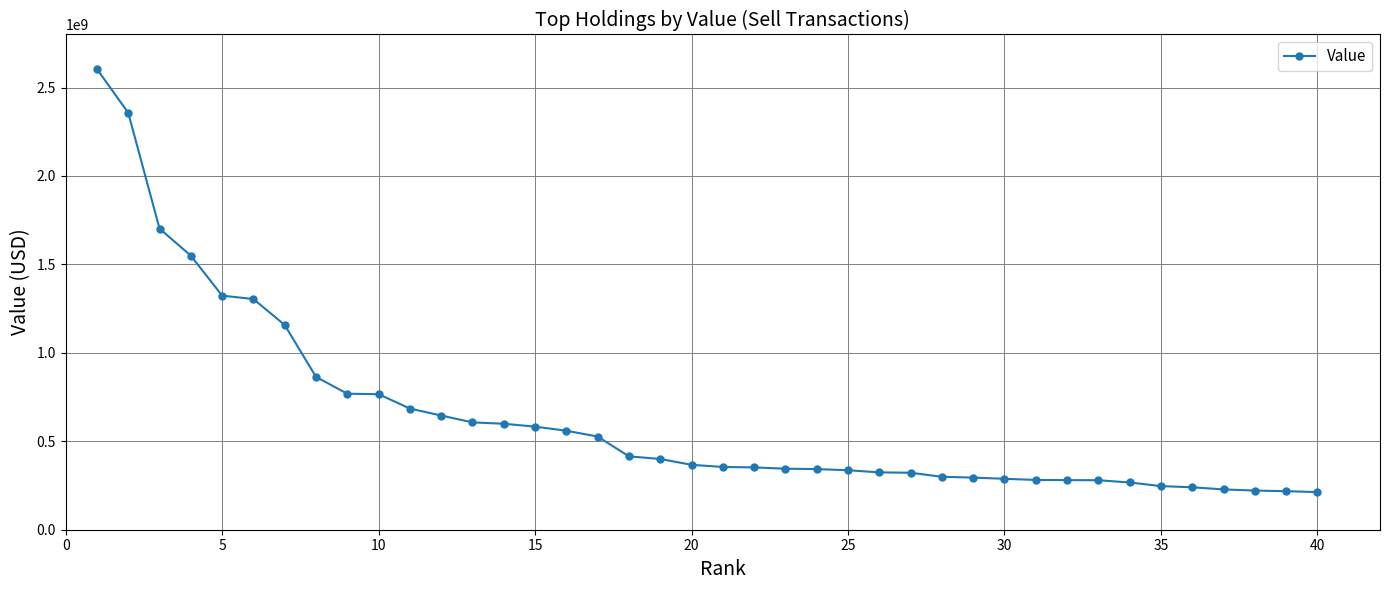

What is the value of the 18th point from the left?

414678862